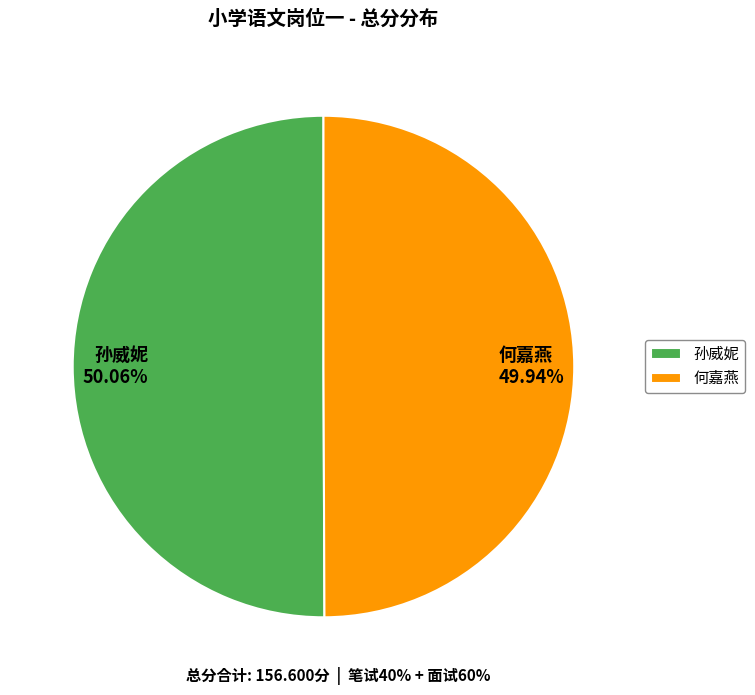

Is the sum of 孙威妮 50.06% and 何嘉燕 49.94% greater than half?

Yes